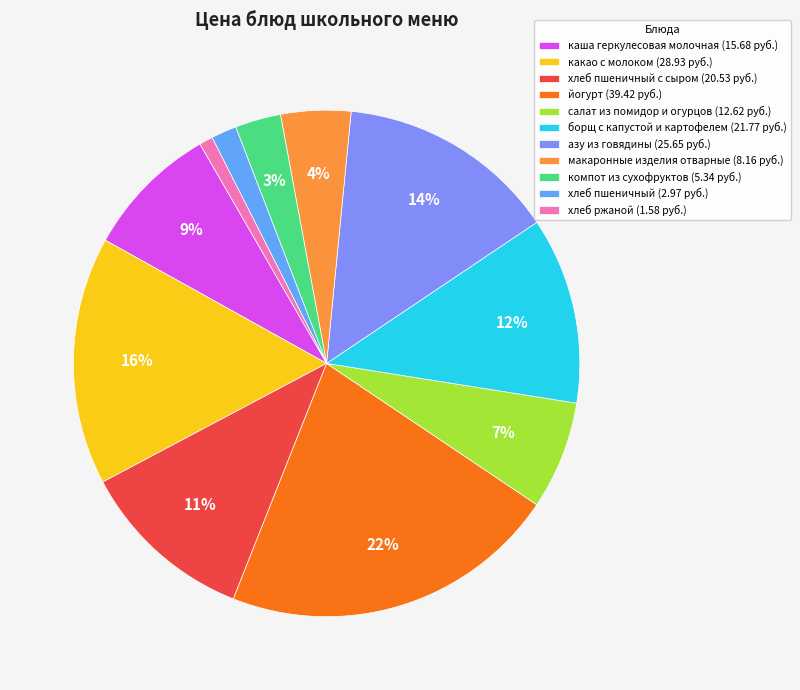

How many slices are in this pie chart?

11